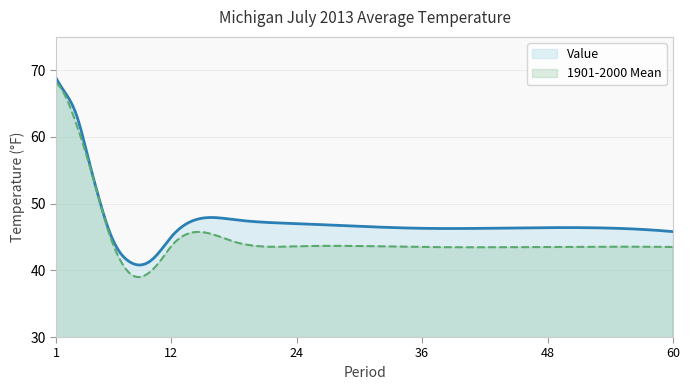

Does the chart have visible grid lines?

Yes